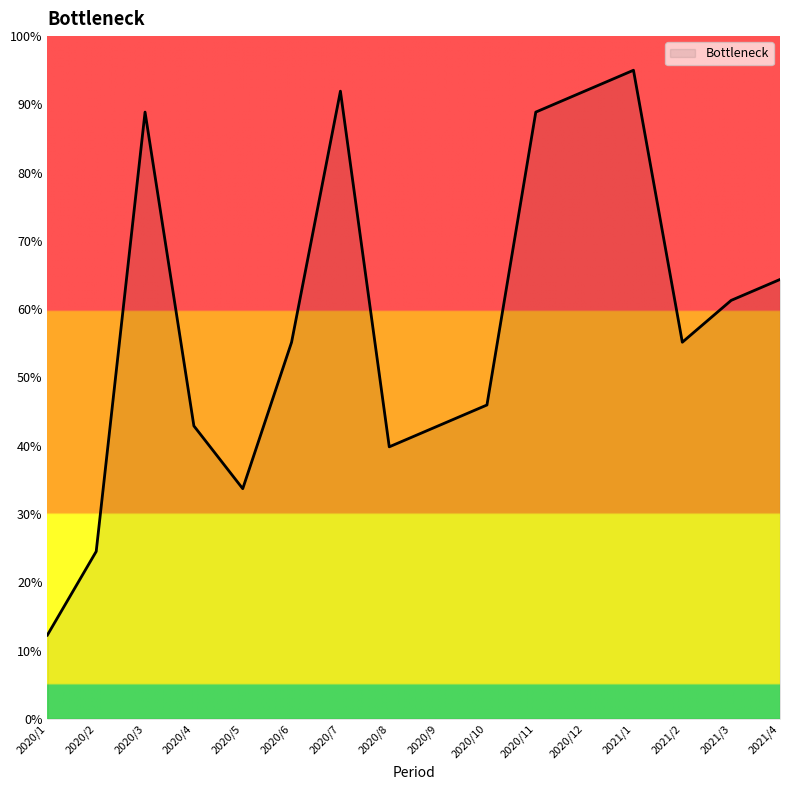

How many lines are shown in the chart?

1